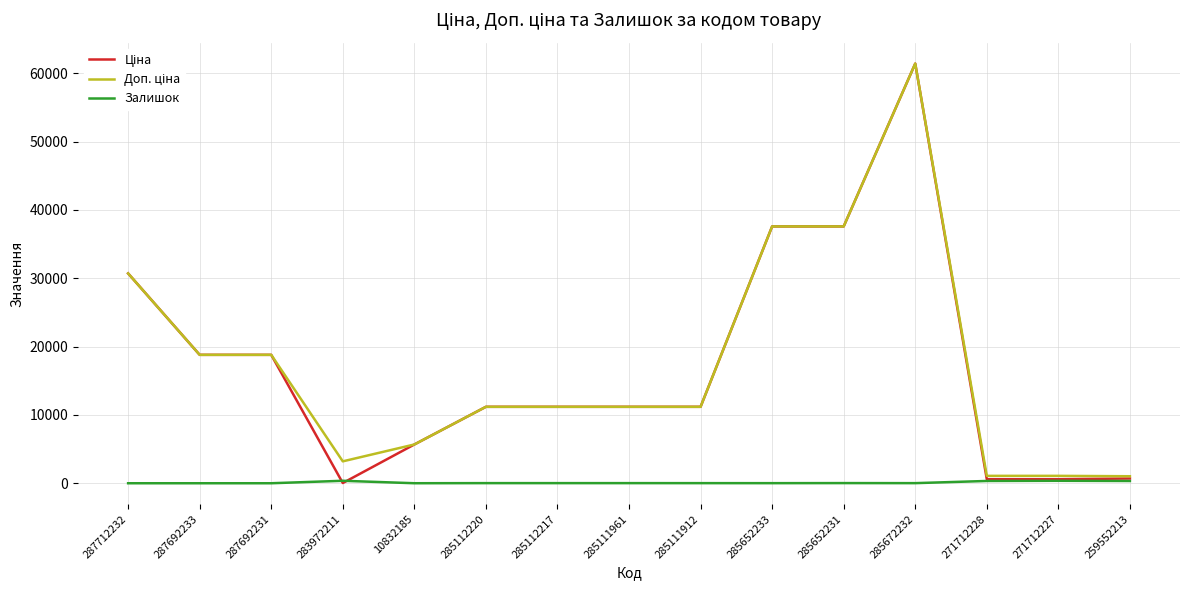

Where is Ціна nearest to the value 30733?

287712232